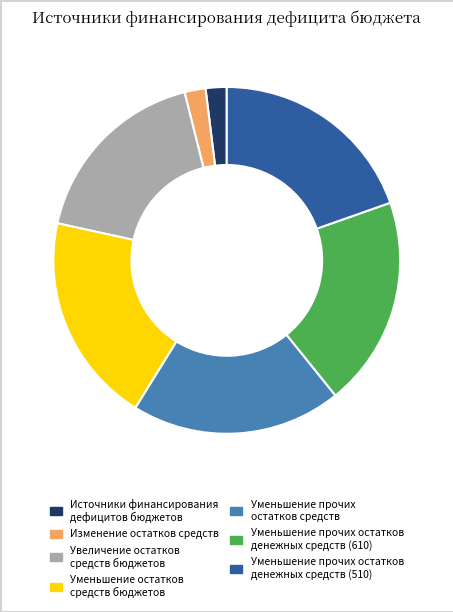

Is there a majority slice in this chart?

No